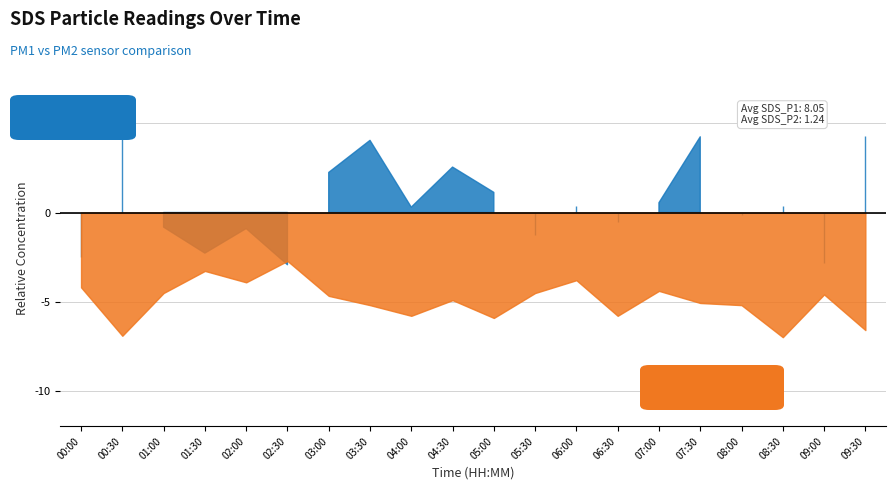

What are all the series names shown in the legend?

SDS_P1, SDS_P2